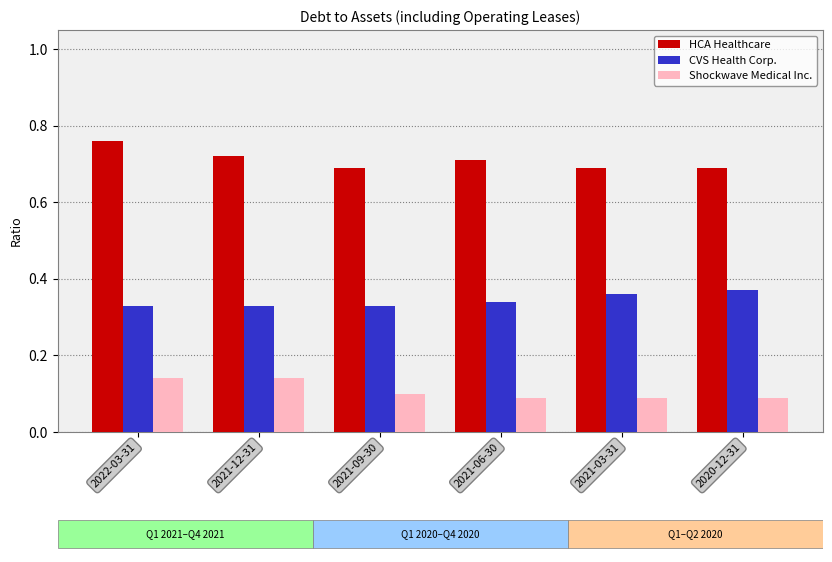

Reading right to left, what are all the values shown in this chart?

HCA Healthcare: 0.7	0.7	0.7	0.7	0.7	0.8
CVS Health Corp.: 0.4	0.4	0.3	0.3	0.3	0.3
Shockwave Medical Inc.: 0.1	0.1	0.1	0.1	0.1	0.1